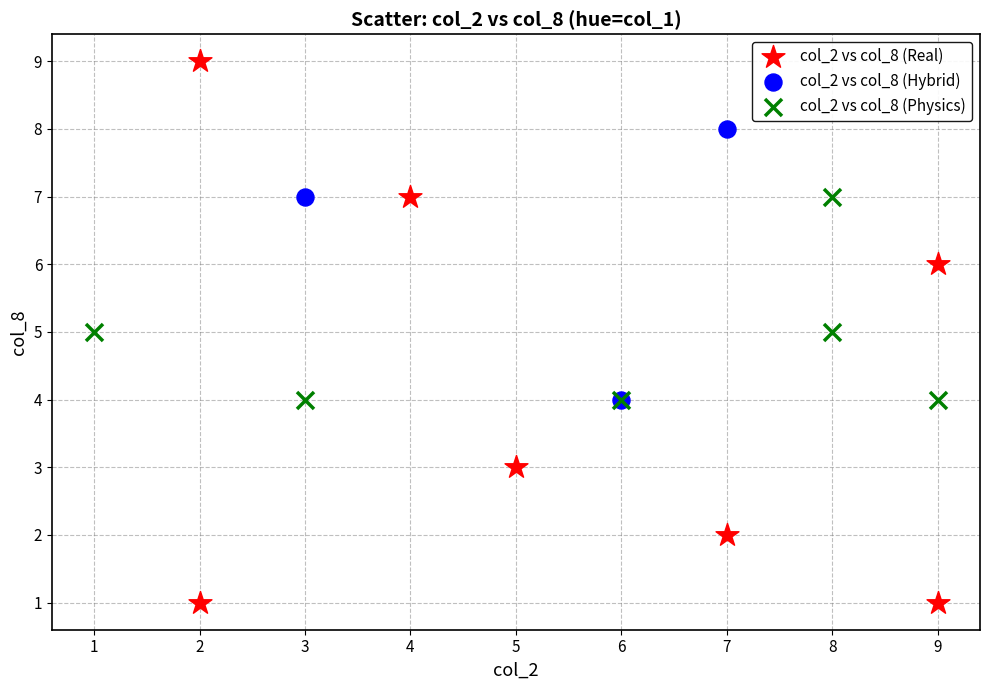

Which series reaches the minimum Y coordinate?

col_2 vs col_8 (Real)